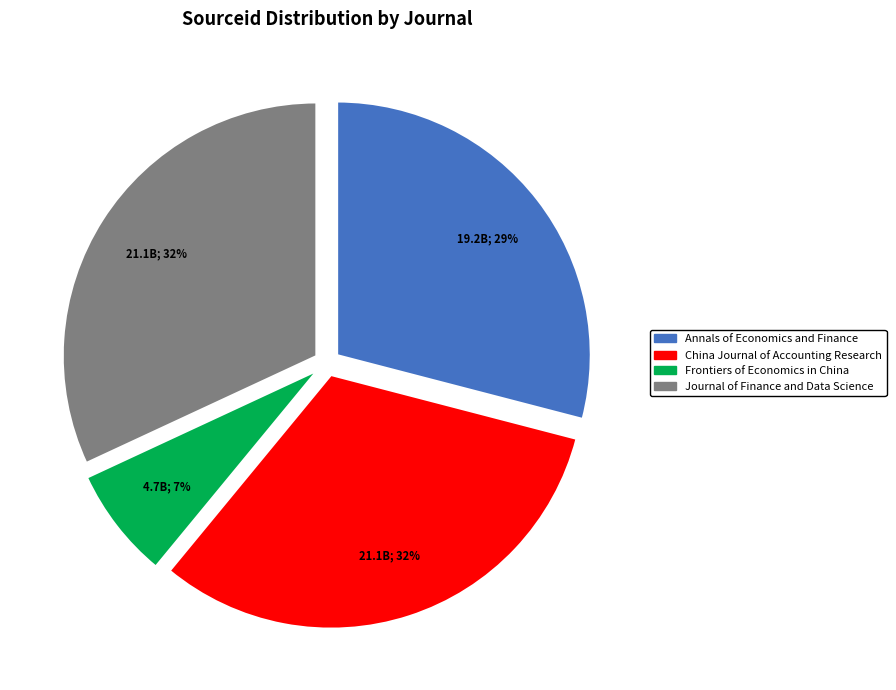

Which category has the smallest portion of the pie?

Frontiers of Economics in China